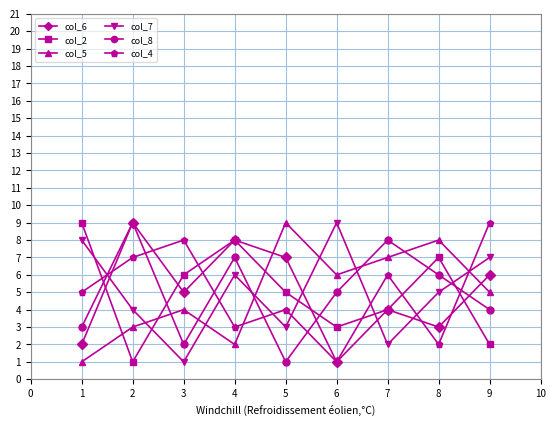

The value of col_7 at 8 is 9. True or false?

False